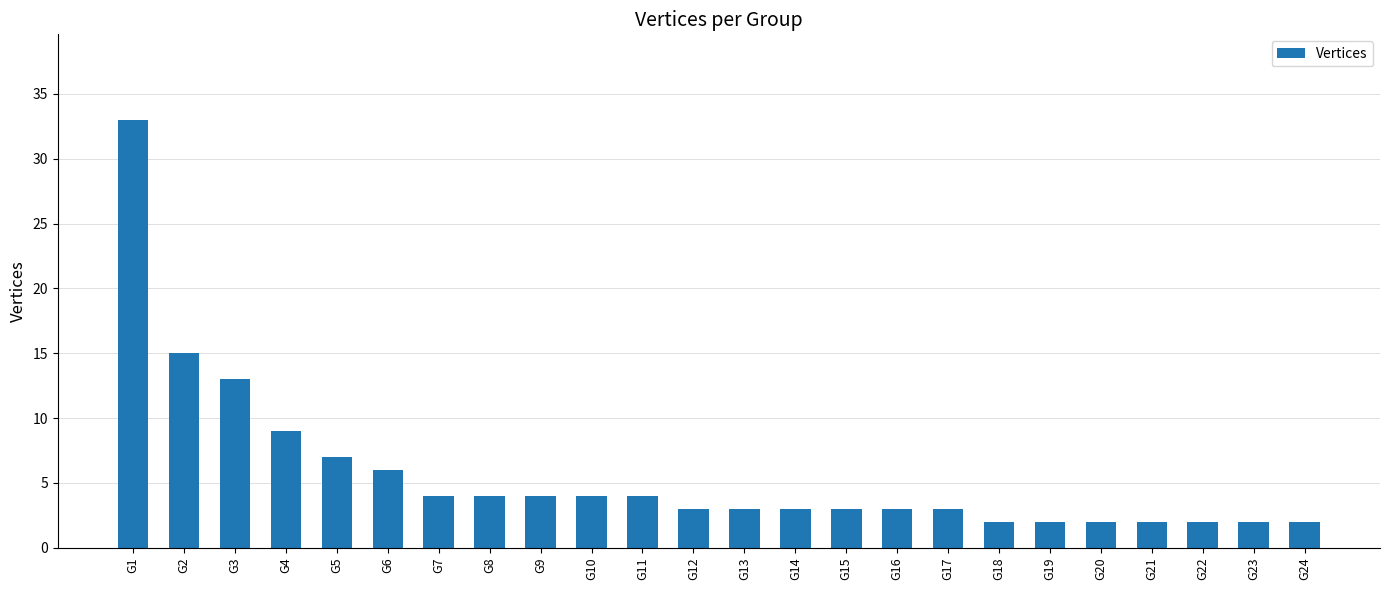

What is the maximum value shown in the chart?

33